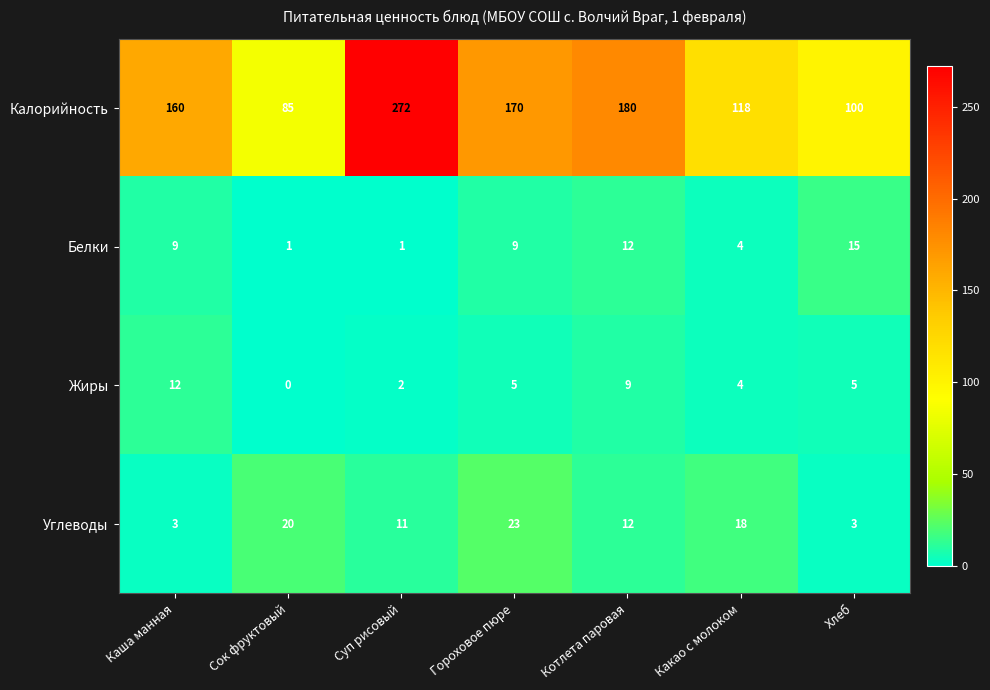

Which series changed the most between Каша манная and Хлеб?

Калорийность